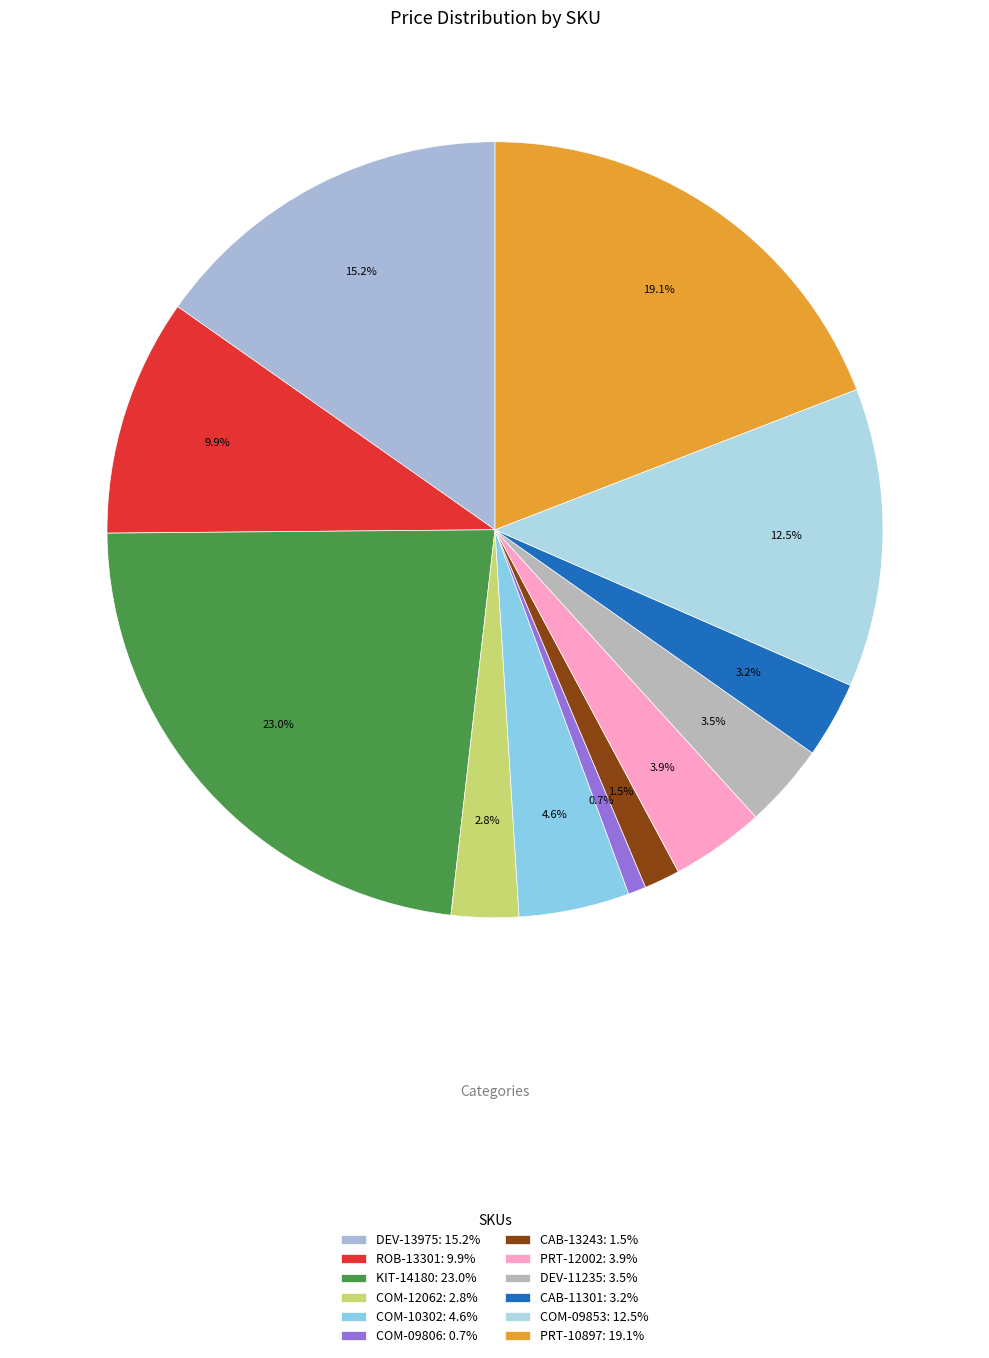

Rank the categories by value from lowest to highest.

COM-09806, CAB-13243, COM-12062, CAB-11301, DEV-11235, PRT-12002, COM-10302, ROB-13301, COM-09853, DEV-13975, PRT-10897, KIT-14180